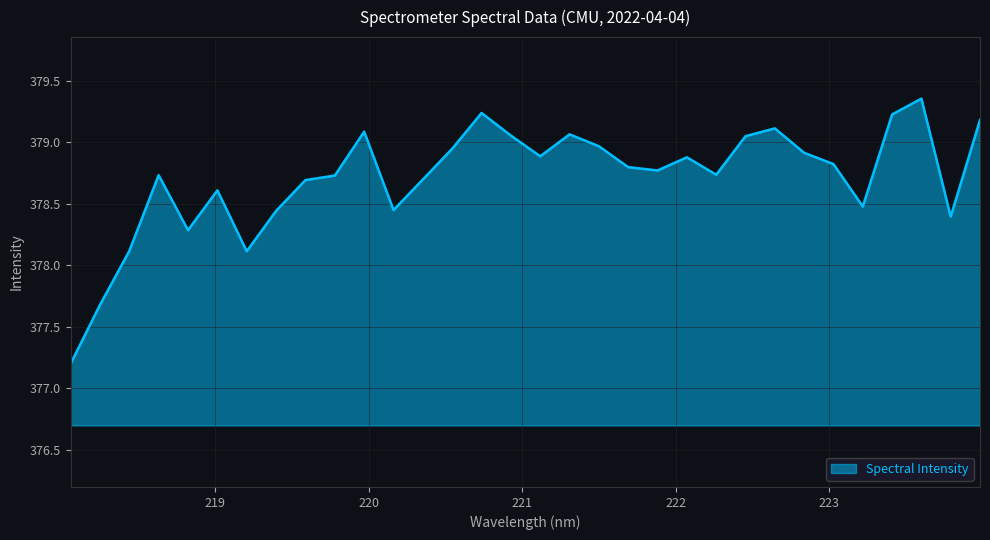

What is the smallest value displayed?

377.2